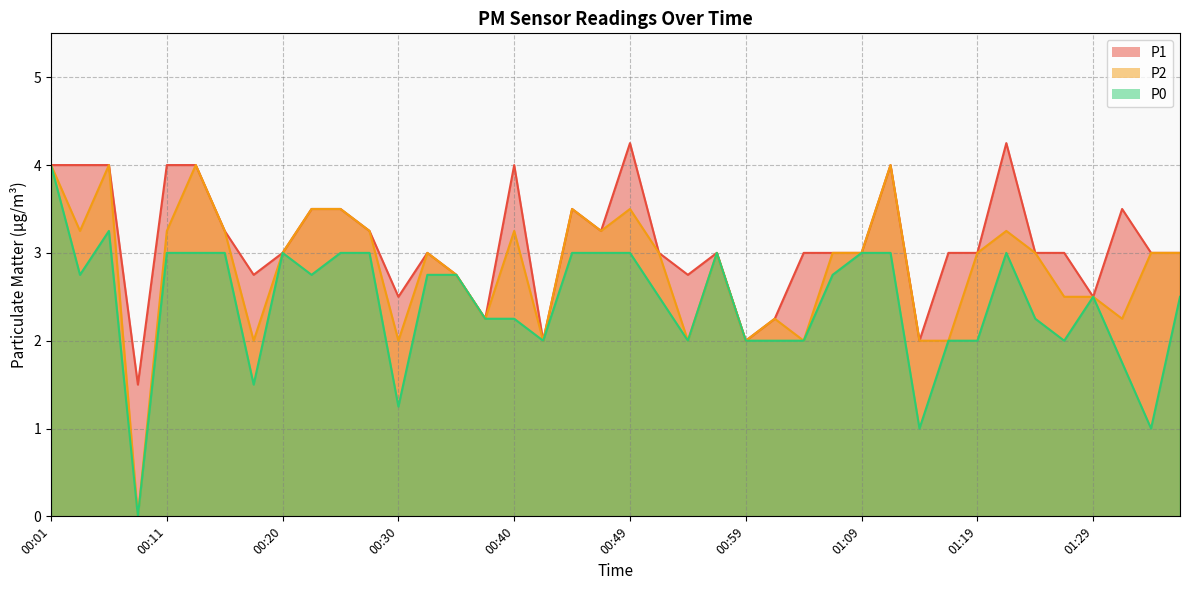

At which label does P1 first exceed 3?

00:01